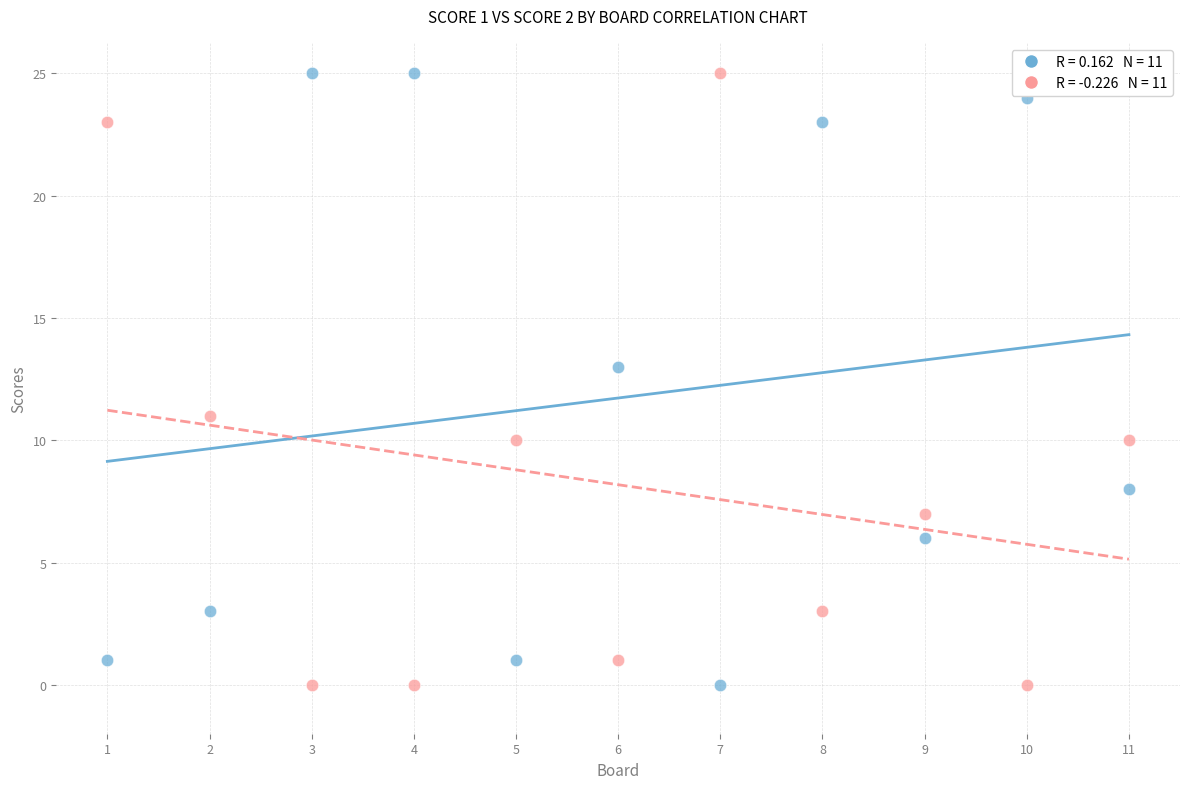

Across all data points, what is the range of Y values (max minus min)?

25